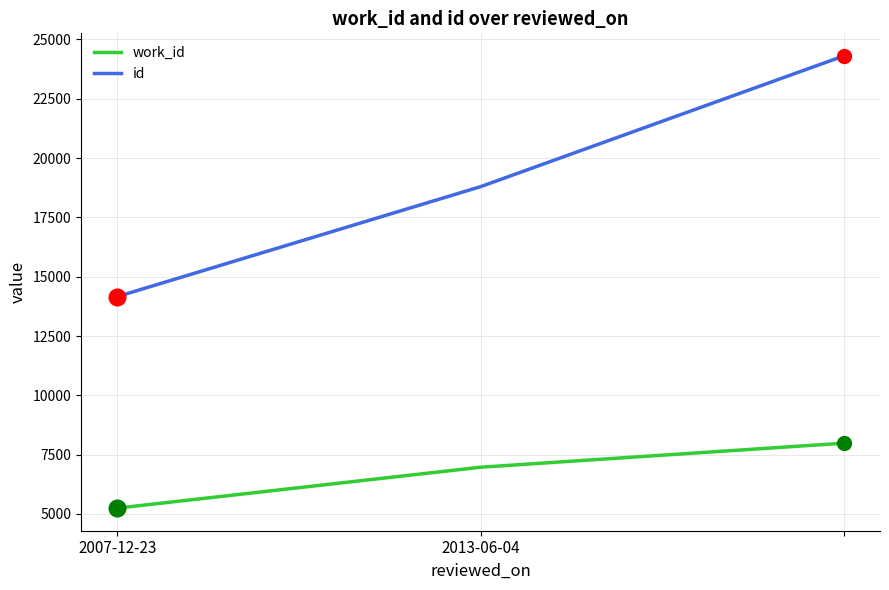

List the series in order of their overall mean, highest first.

id, work_id